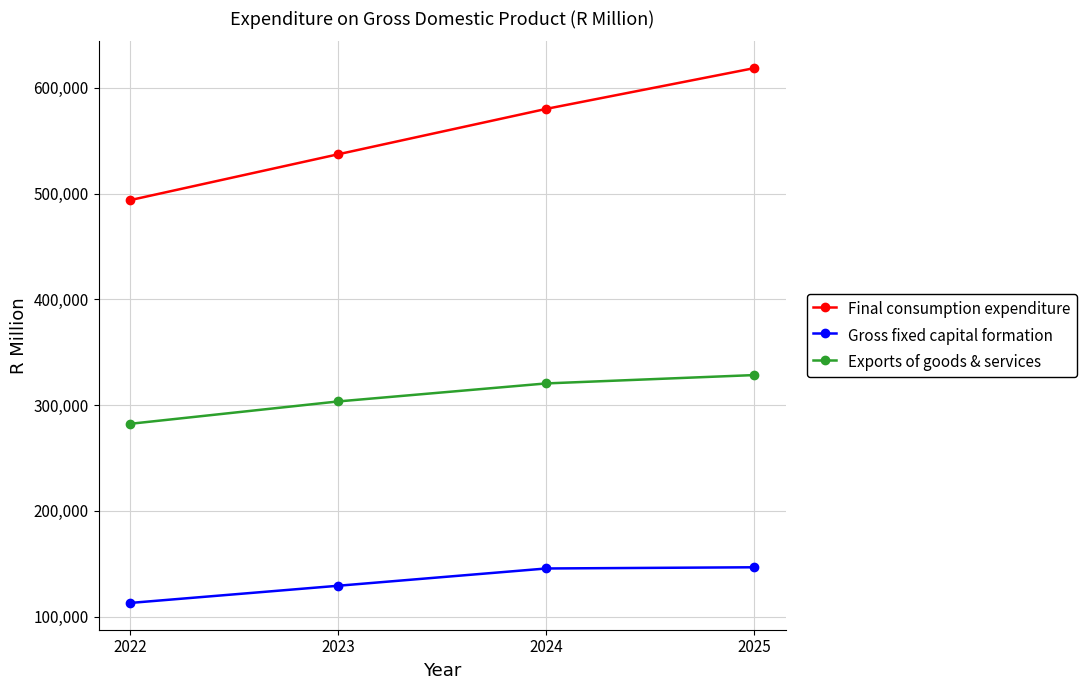

At 2022, list the series in order from largest to smallest.

Final consumption expenditure, Exports of goods & services, Gross fixed capital formation